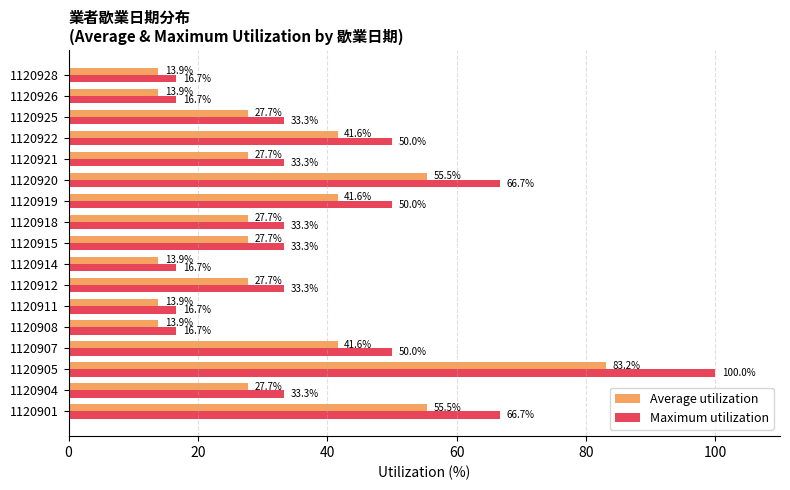

Which series has the largest total across all categories?

Maximum utilization